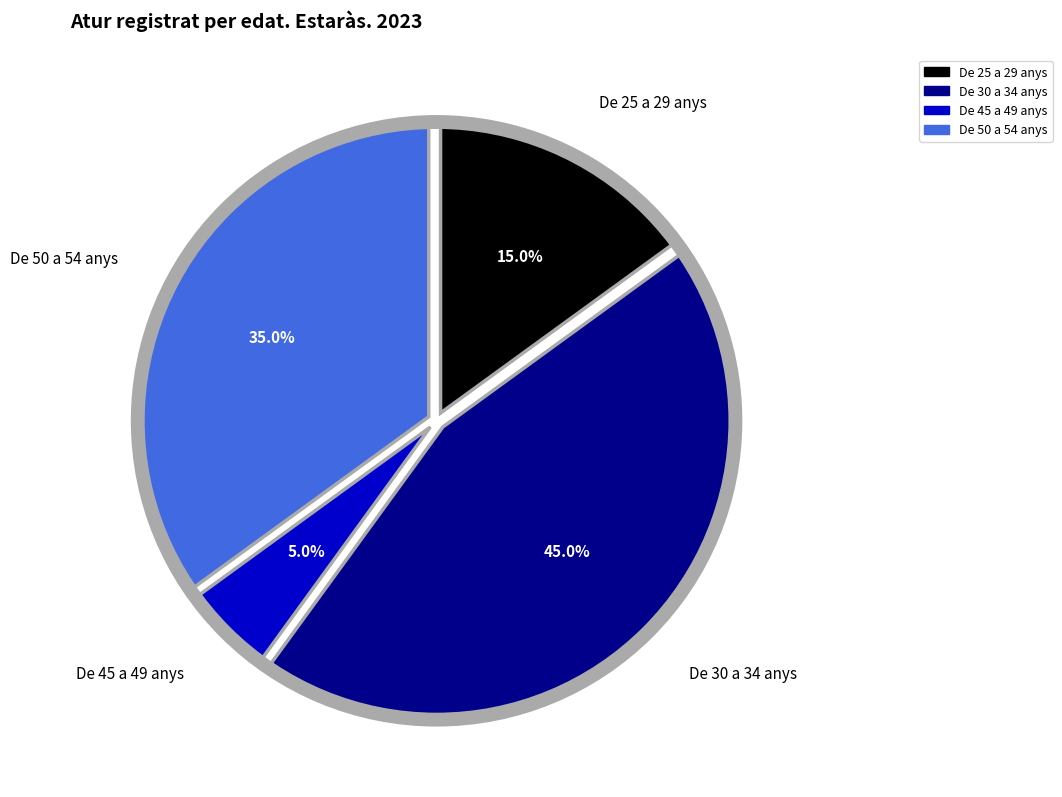

The De 30 a 34 anys slice represents 45% of the pie. True or false?

True